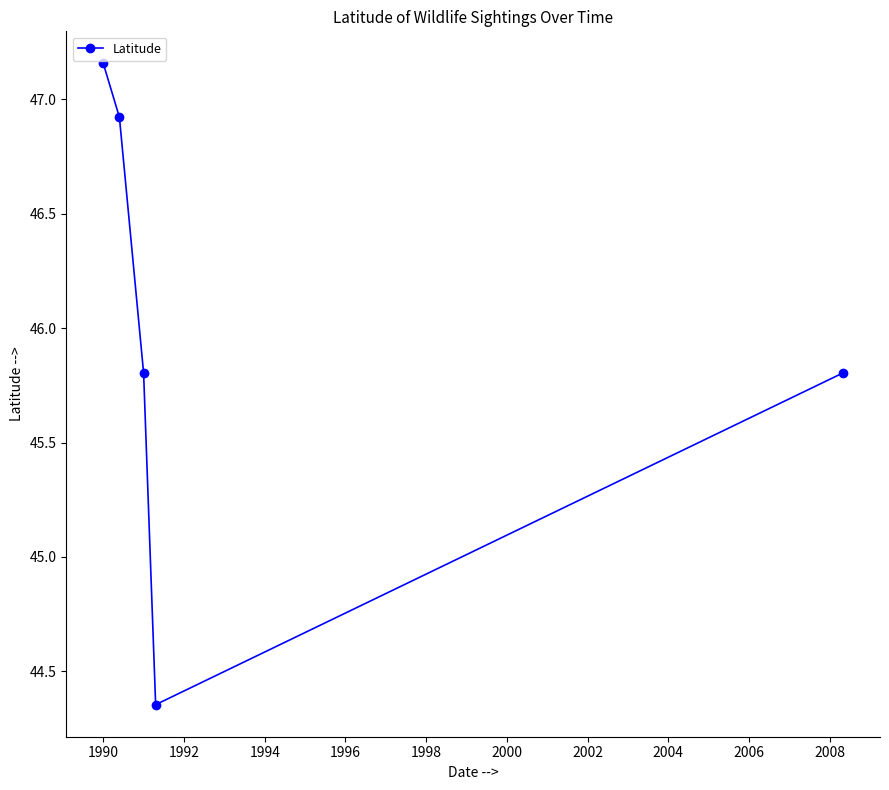

What is the value of the 3rd point from the left?

45.8